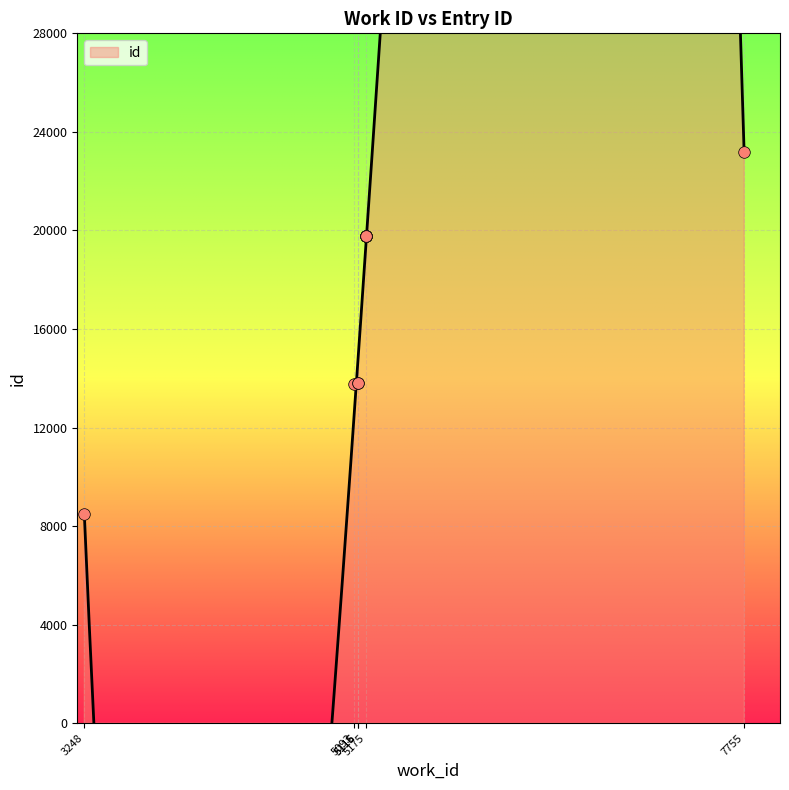

What is the change in value from 3248 to 5093?

+5261